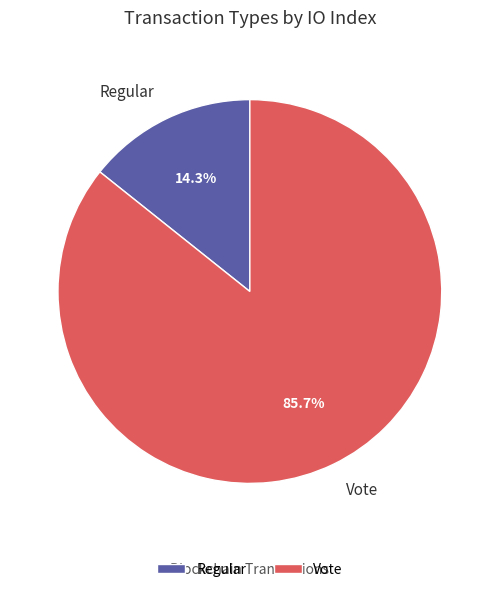

Which category accounts for the majority?

Vote